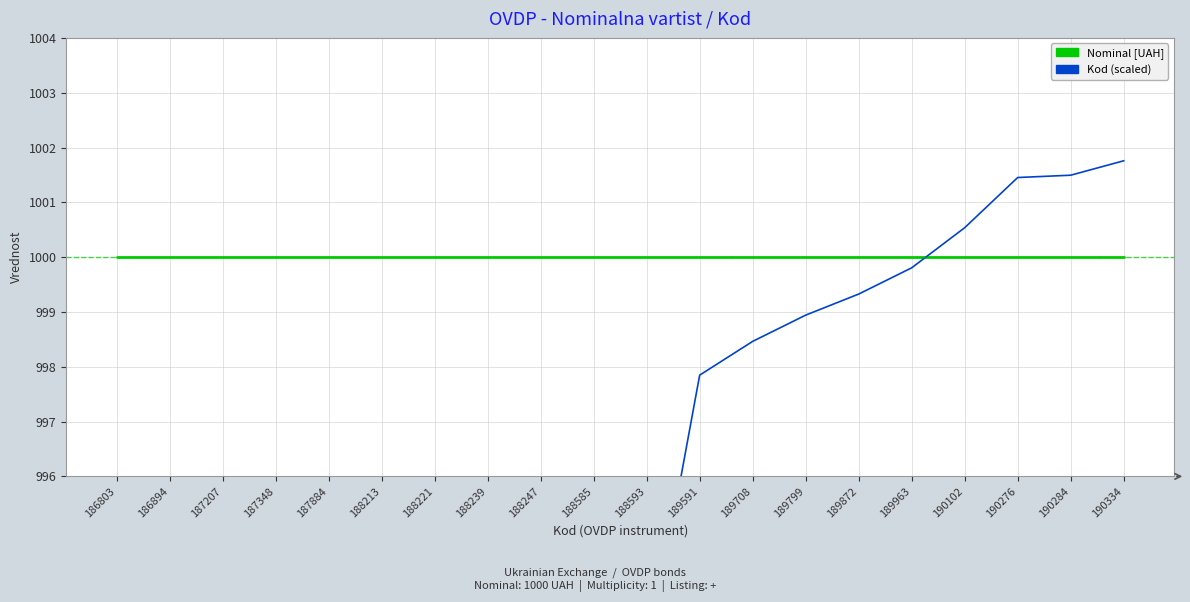

At how many categories does at least one series exceed 1001?

3